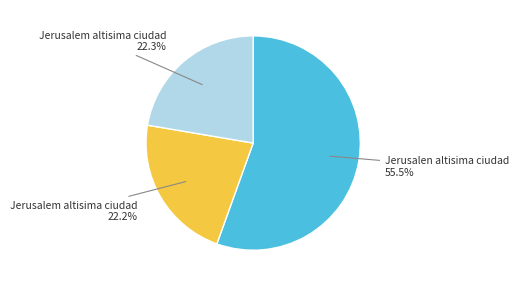

Does any single category account for the majority?

Yes